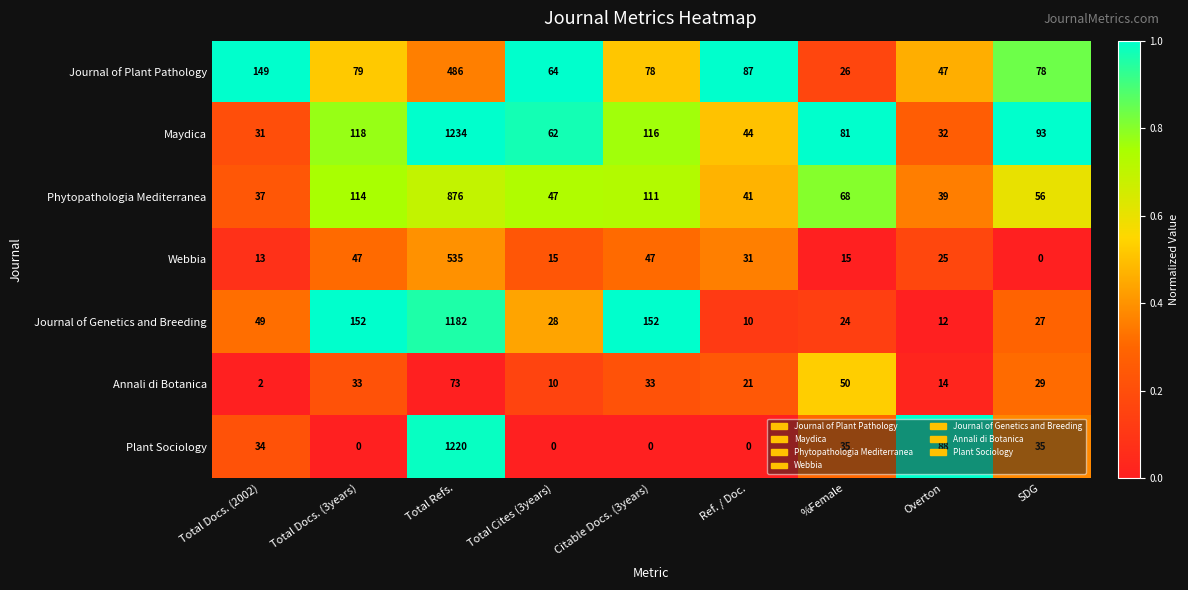

Rank the series by their maximum value, from lowest to highest.

Annali di Botanica, Journal of Plant Pathology, Webbia, Phytopathologia Mediterranea, Journal of Genetics and Breeding, Plant Sociology, Maydica